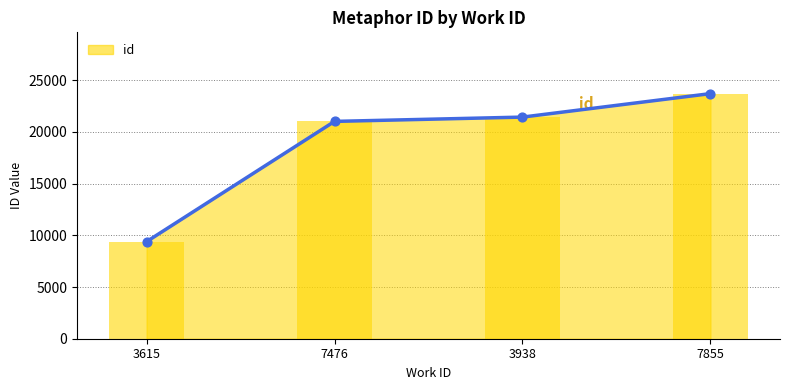

What is the ratio of the value at 7855 to the value at 3938?

1.1